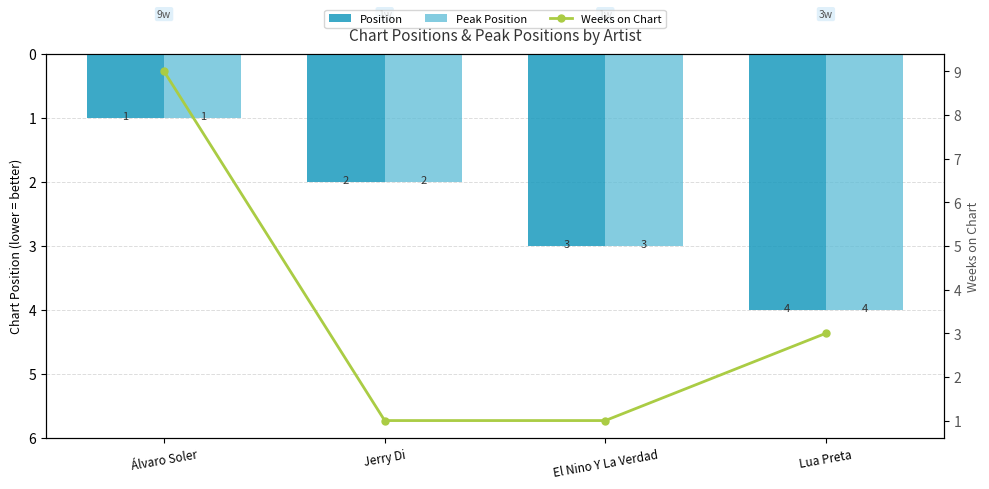

What are all the series names shown in the legend?

Position, Peak Position, Weeks on Chart